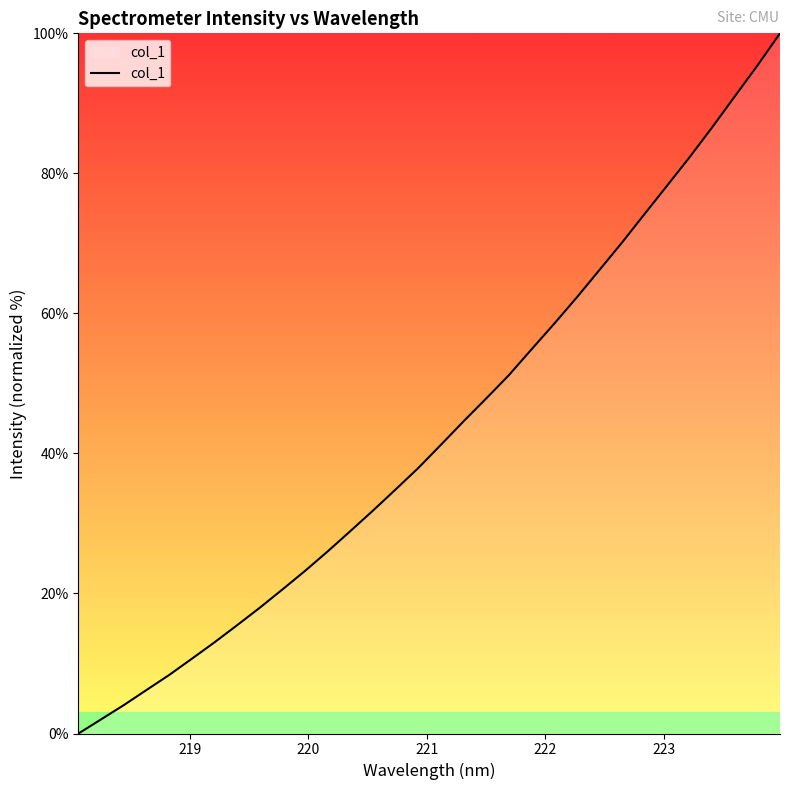

What is the maximum value shown in the chart?

100.0